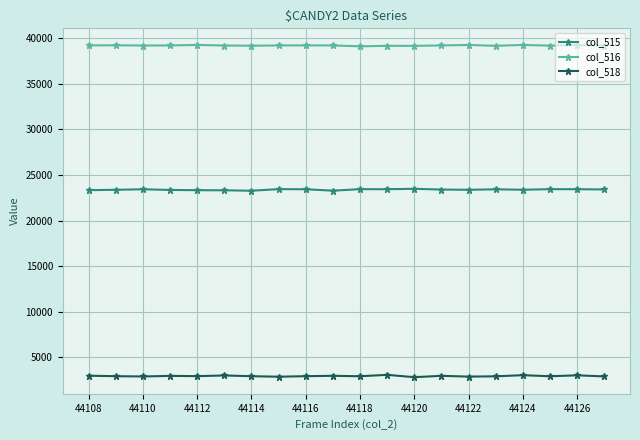

What is the average value of the col_515 series?

23394